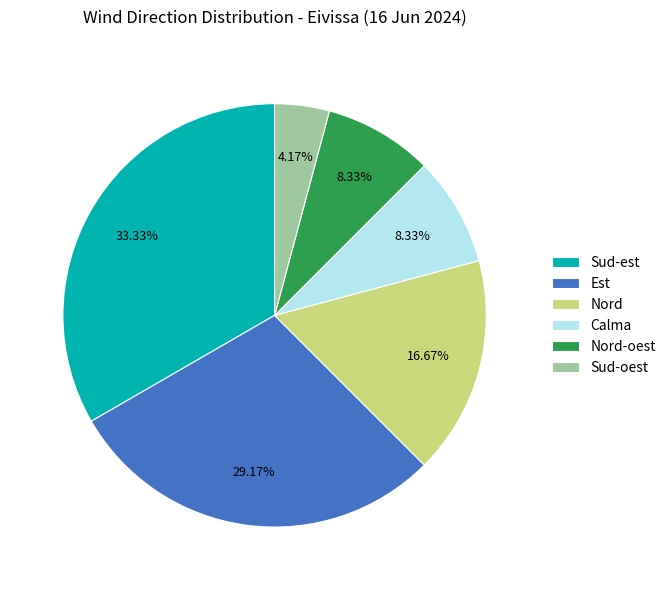

How many segments does this pie chart have?

6